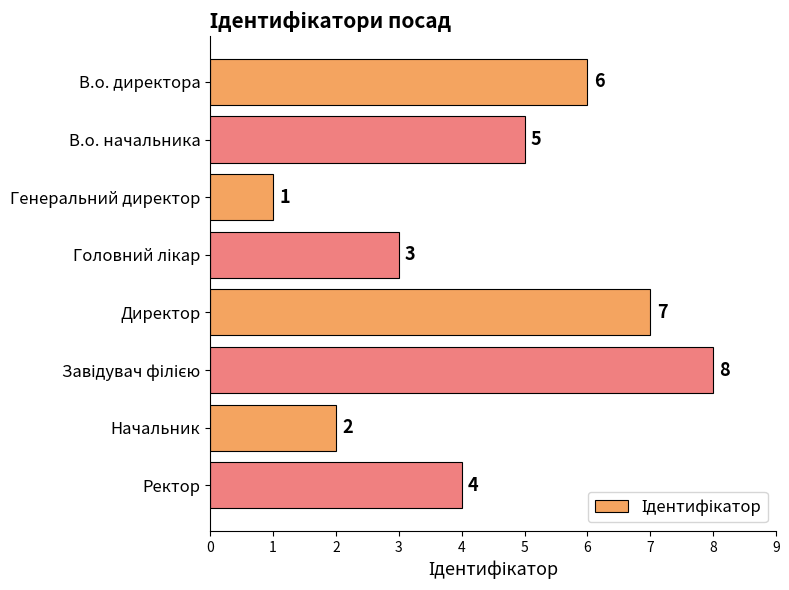

At which category does the chart reach its minimum across all series?

Генеральний директор